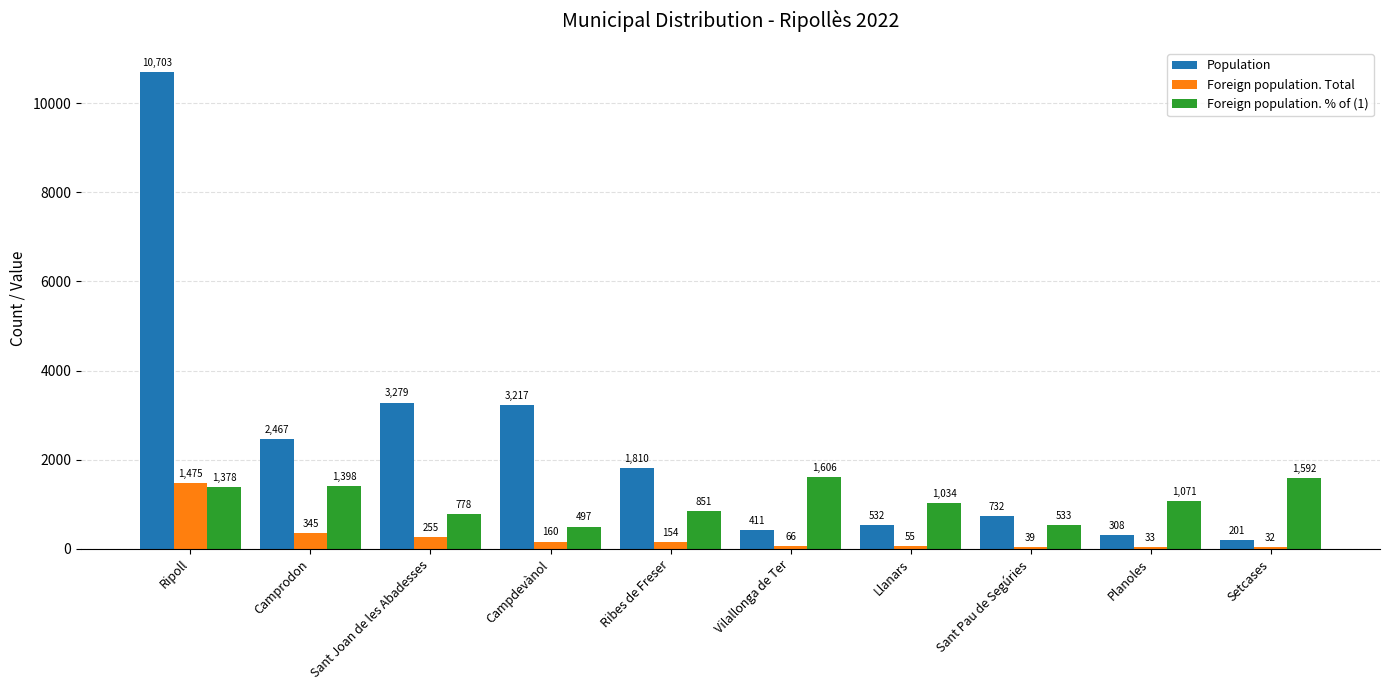

At which label is Population closest to 5452?

Sant Joan de les Abadesses